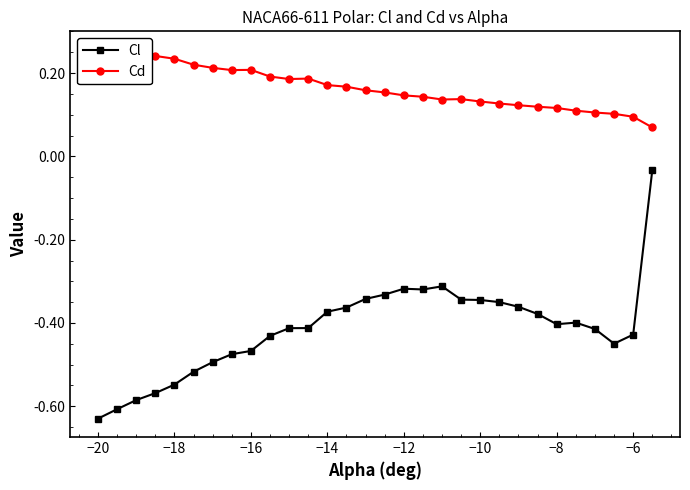

Which series has the largest total across all categories?

Cd